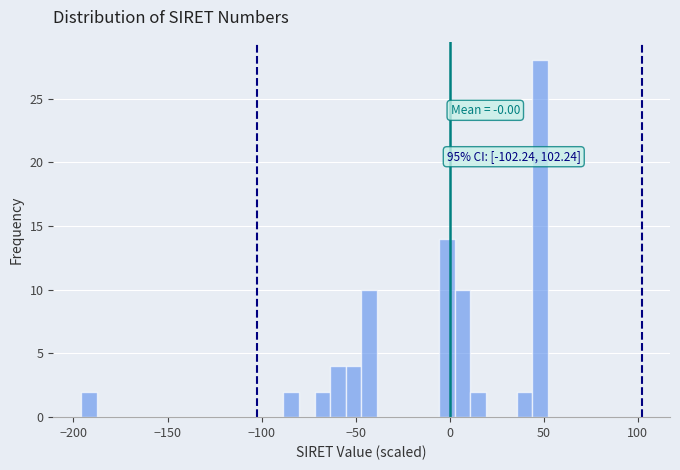

Read against the x-axis, roughly where is the centre of the tallest bar?

50